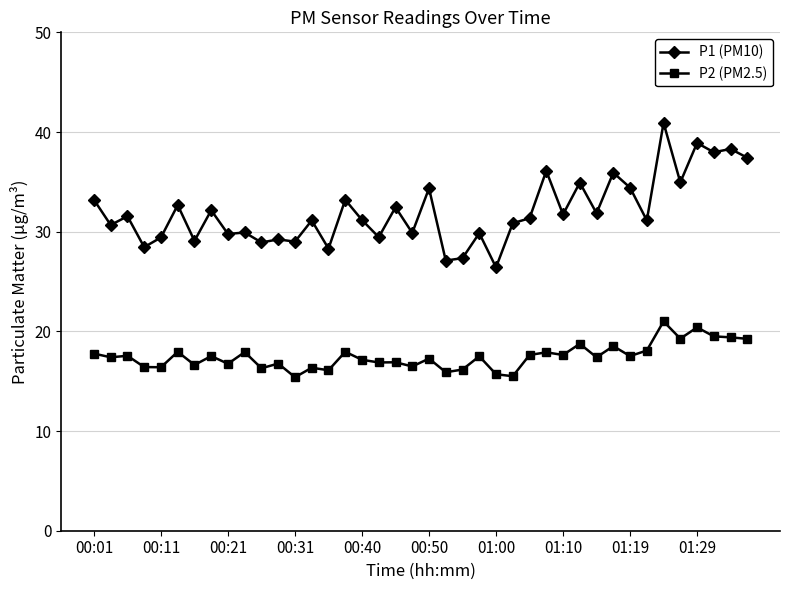

What is the average value of the P1 (PM10) series?

32.0